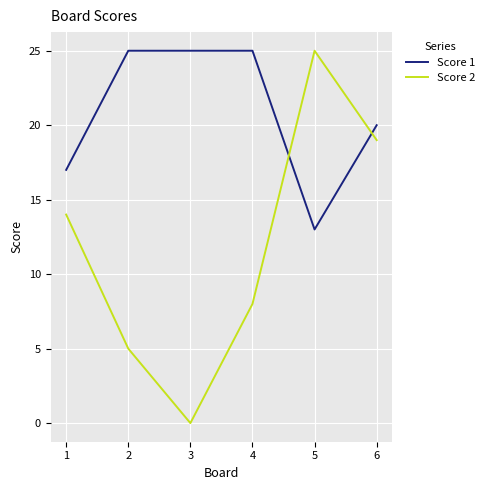

What is the difference between the maximum and minimum values in the Score 1 series?

12